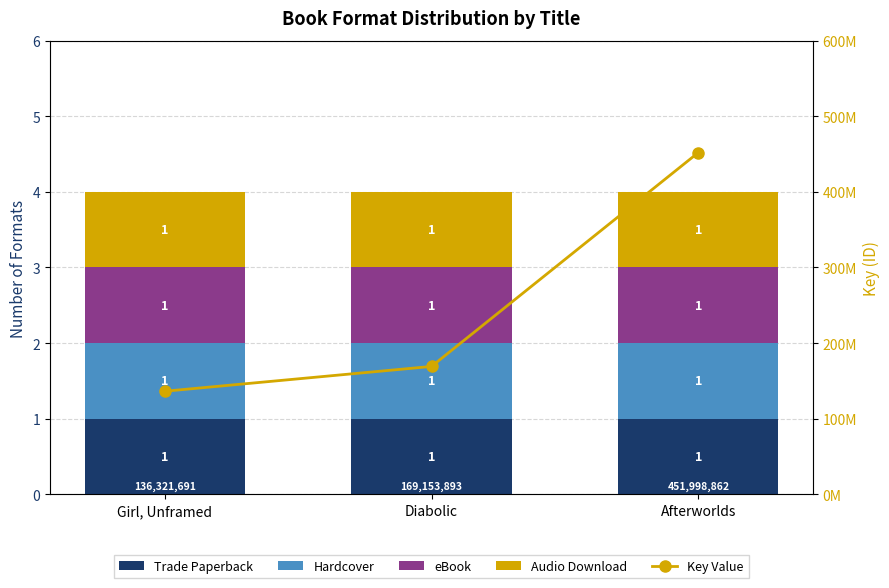

At which category is the sum across all series the highest?

Afterworlds